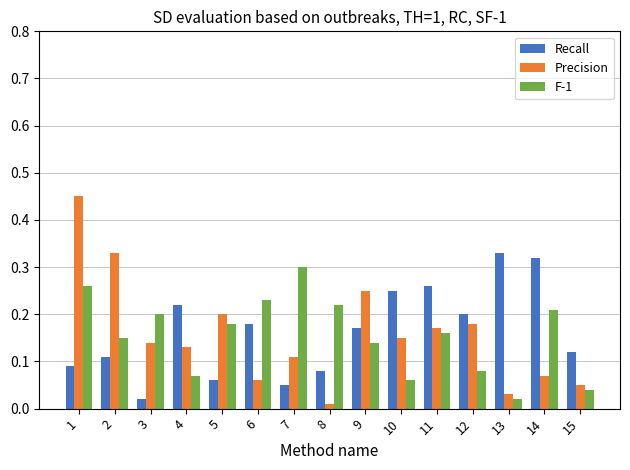

True or false: Precision has a value of 0.2 at 2.

False